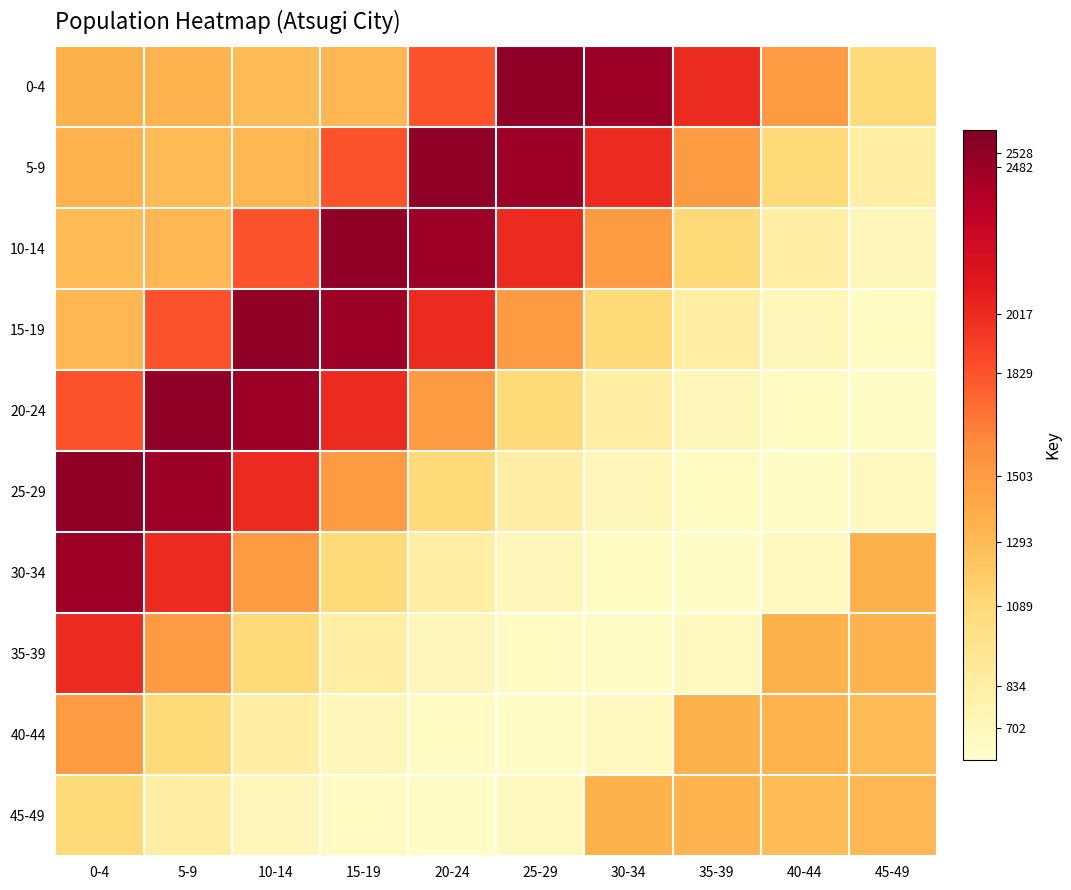

At how many categories does at least one series exceed 1359?

9